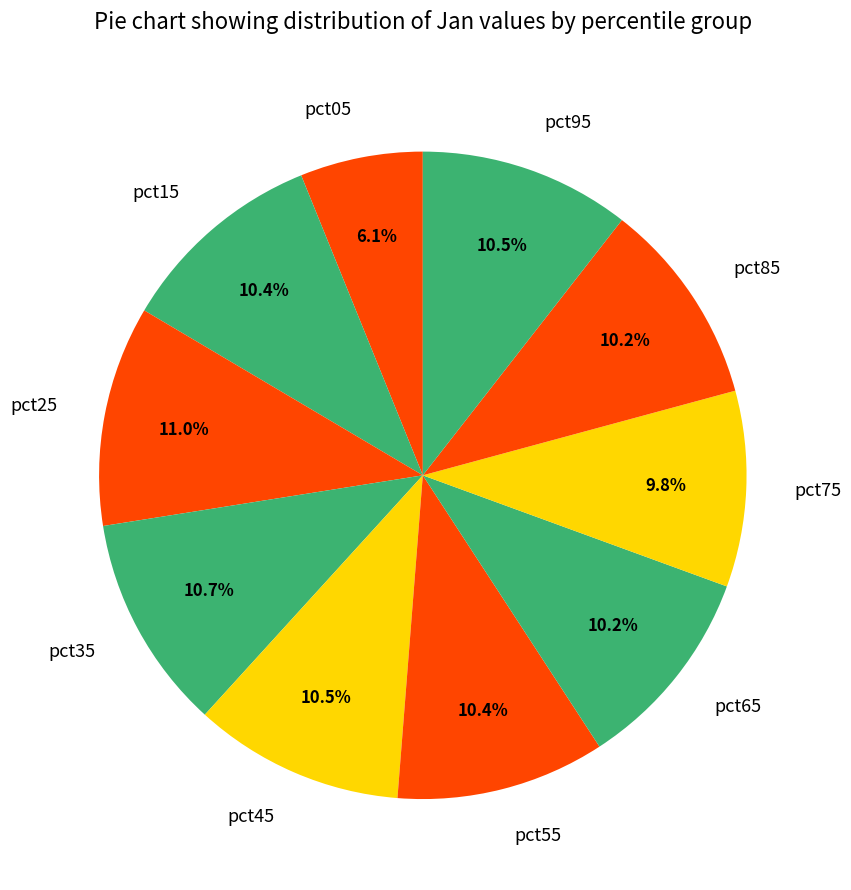

What percentage is the pct05 slice, to the nearest percent?

6%